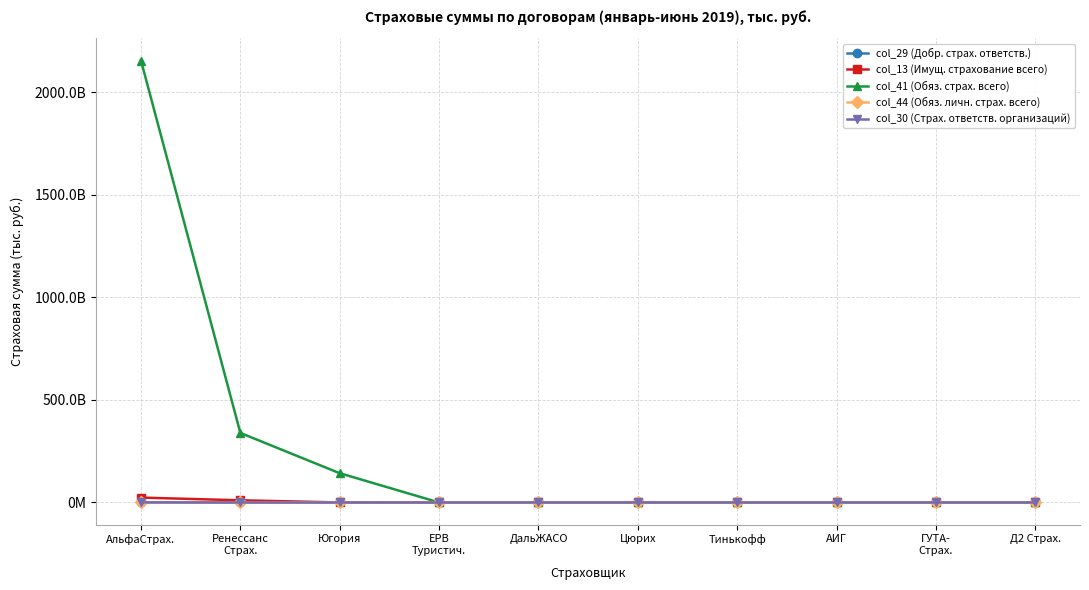

At how many categories does at least one series exceed 479556312387?

1